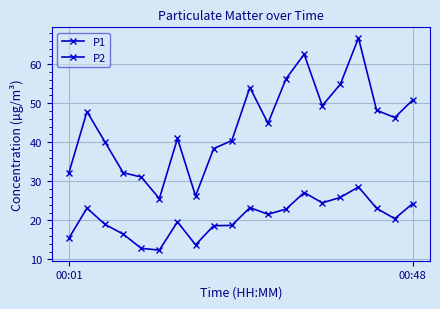

At how many categories does at least one series exceed 54?

5